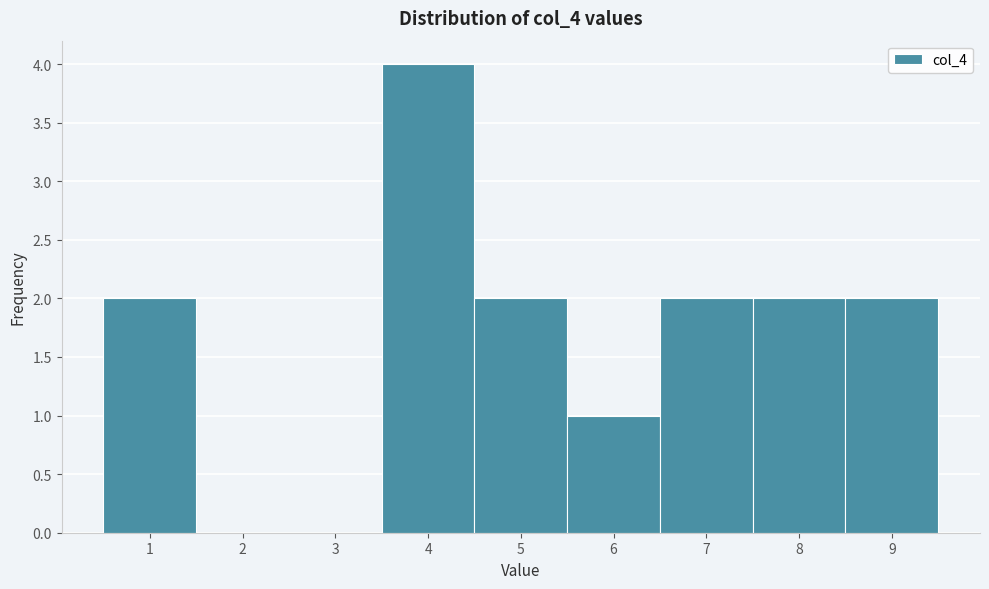

Over which range of the x-axis is the bar tallest?

3.5 to 4.5